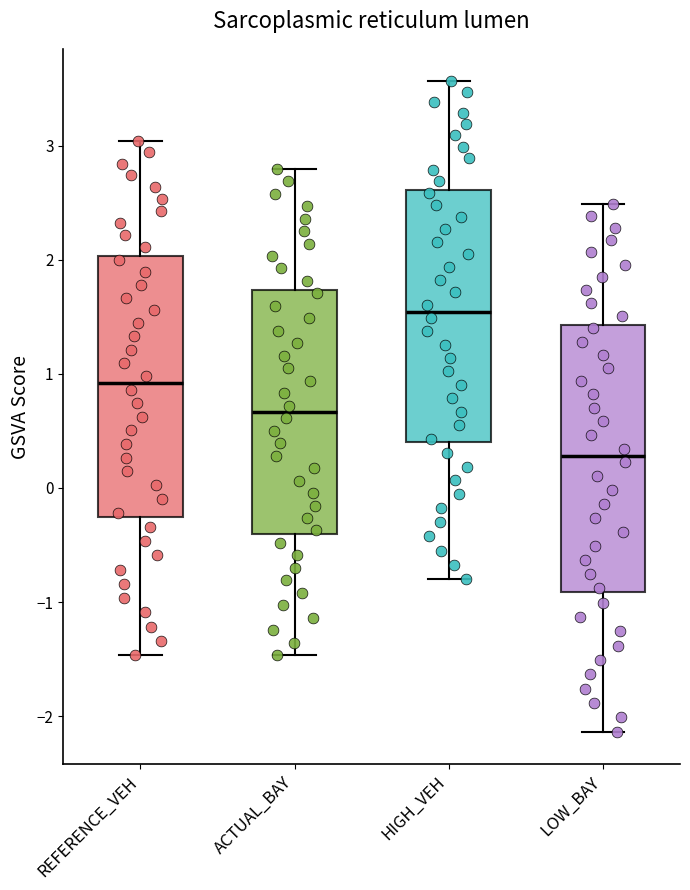

Reading left to right, transcribe this box plot: for each box, give where its median line is, the range the box spans, and where its two whiskers end, as read against the y-axis. The values are not printed on the chart, so give them approximately, as read against the axis.

REFERENCE_VEH: median 0.9, box -0.3 to 2.0, whiskers -1.5 to 3.0
ACTUAL_BAY: median 0.7, box -0.4 to 1.7, whiskers -1.5 to 2.8
HIGH_VEH: median 1.5, box 0.4 to 2.6, whiskers -0.8 to 3.6
LOW_BAY: median 0.3, box -0.9 to 1.4, whiskers -2.1 to 2.5